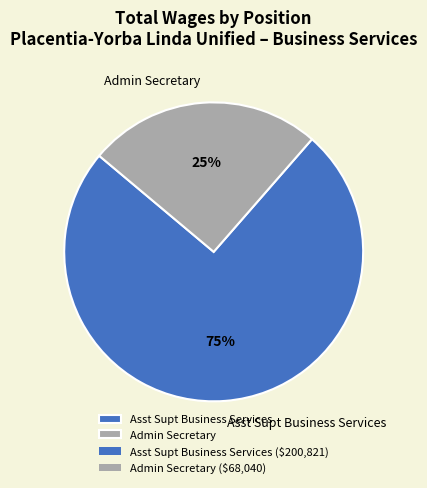

Is Admin Secretary the majority of the pie?

No